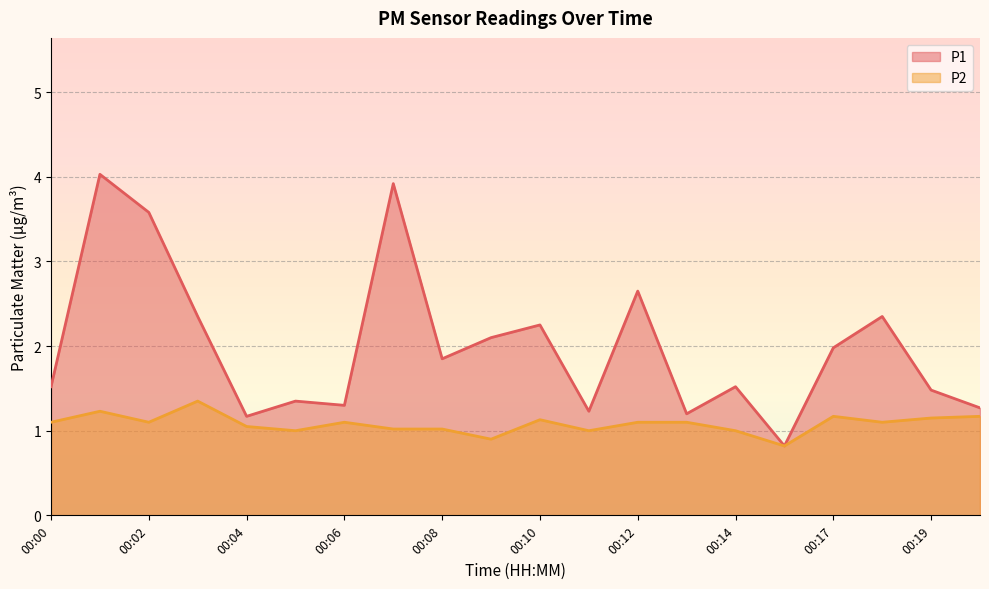

What is the value of the P2 point at the 5th from the left?

1.1